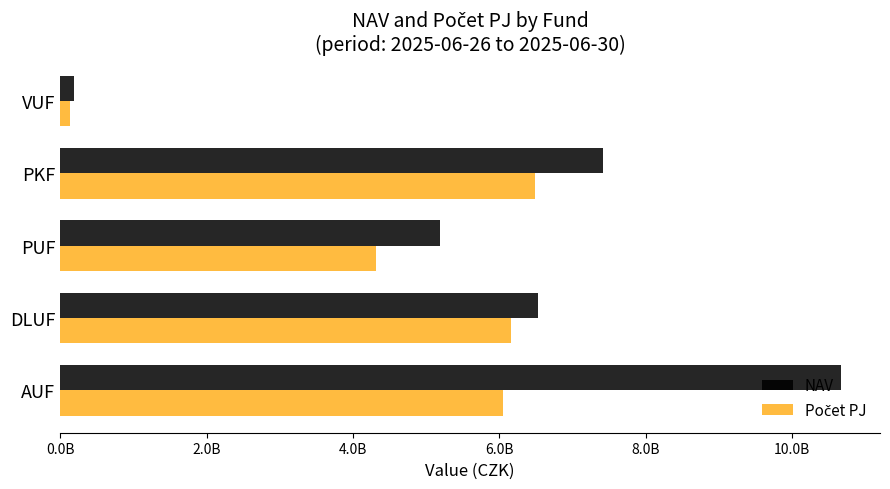

How many bars are there in each group?

2